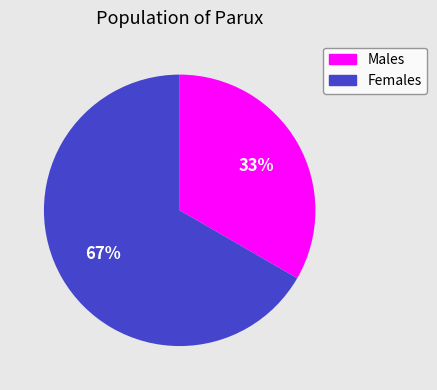

To the nearest percent, what is the average slice percentage?

50%